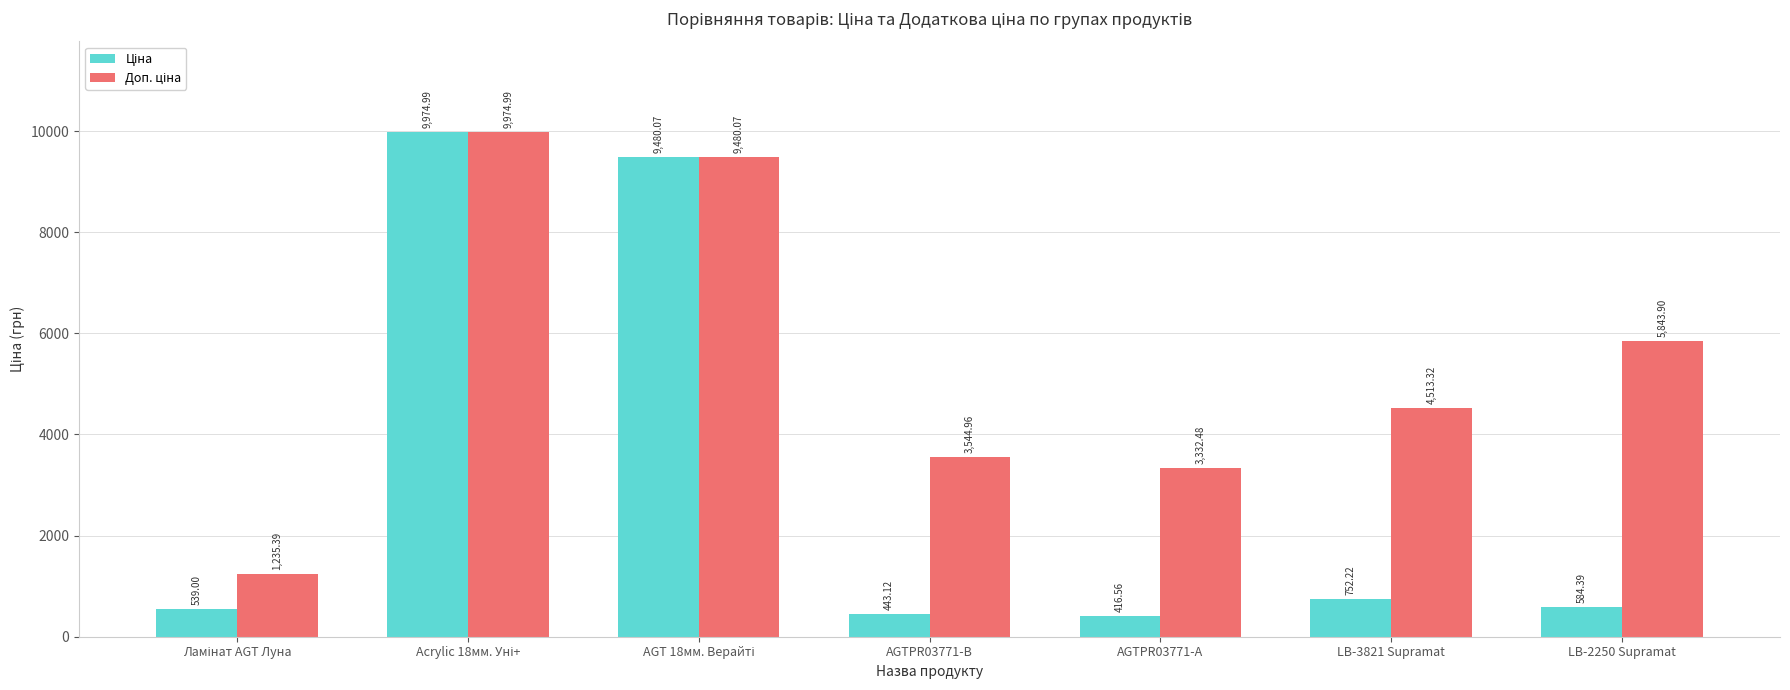

What is the spread (max minus min) of values at LB-2250 Supramat?

5259.5